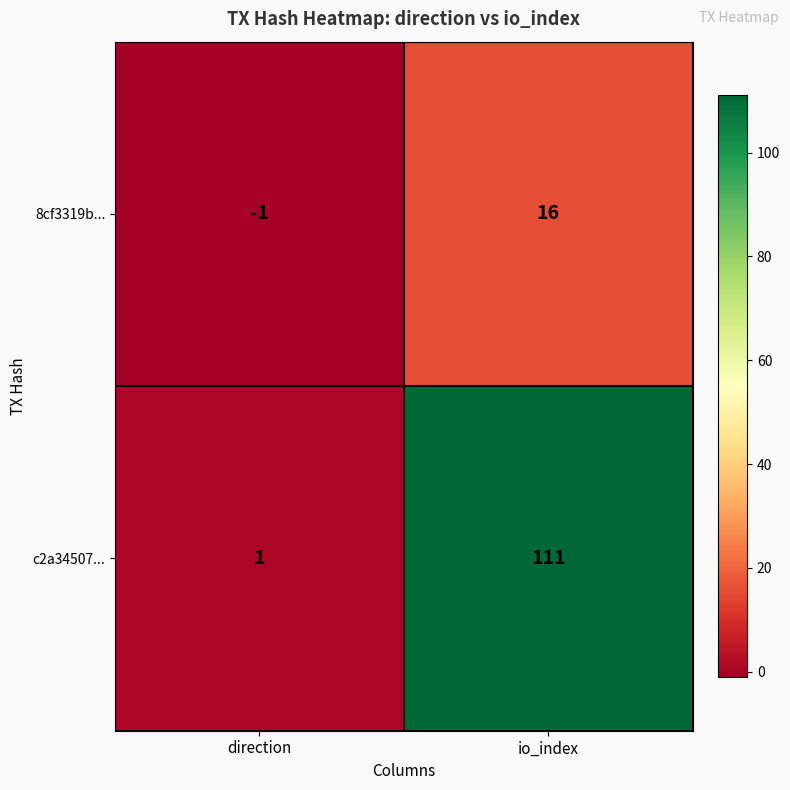

Rank the series by their maximum value, from highest to lowest.

c2a34507..., 8cf3319b...